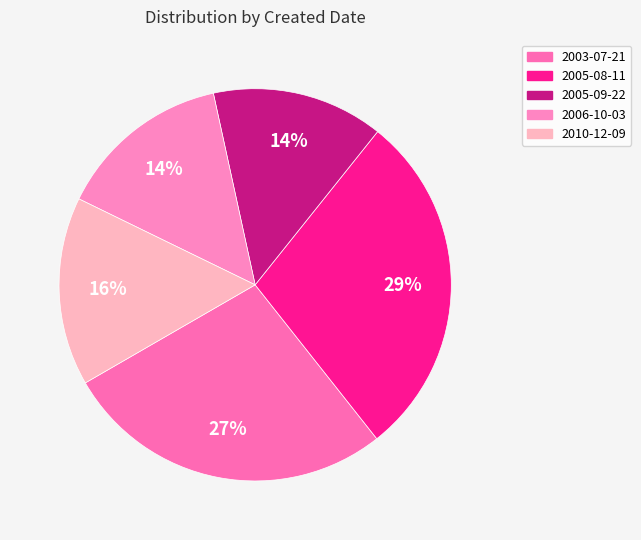

Combined, do 2003-07-21 and 2006-10-03 account for over 50%?

No